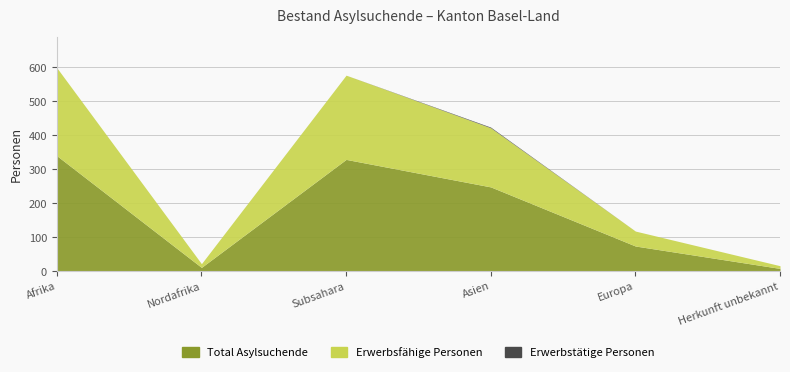

True or false: Erwerbsfähige Personen has a value of 24 at Europa.

False